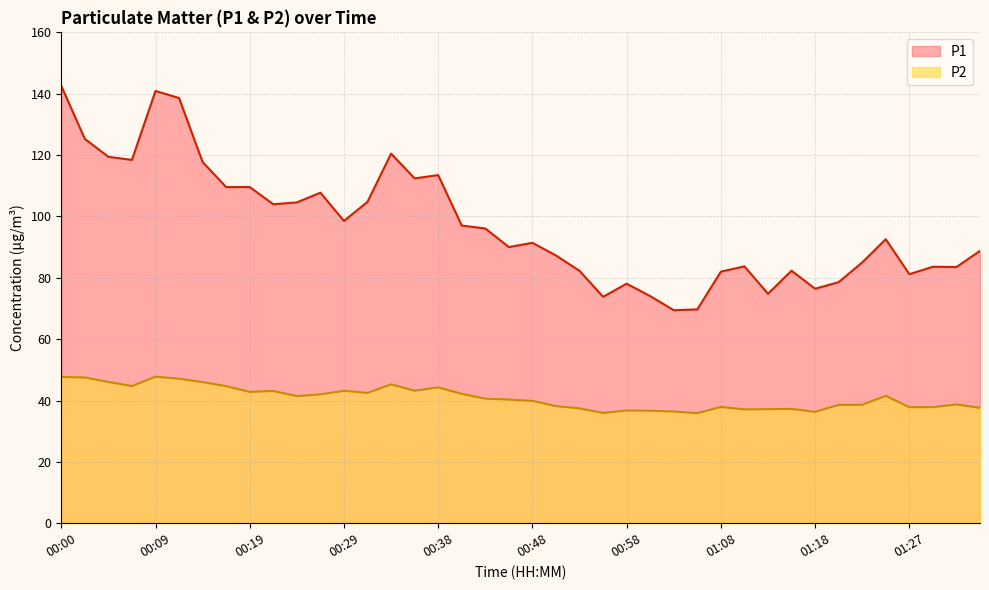

The P2 series shows 39.9 at 00:48. True or false?

True